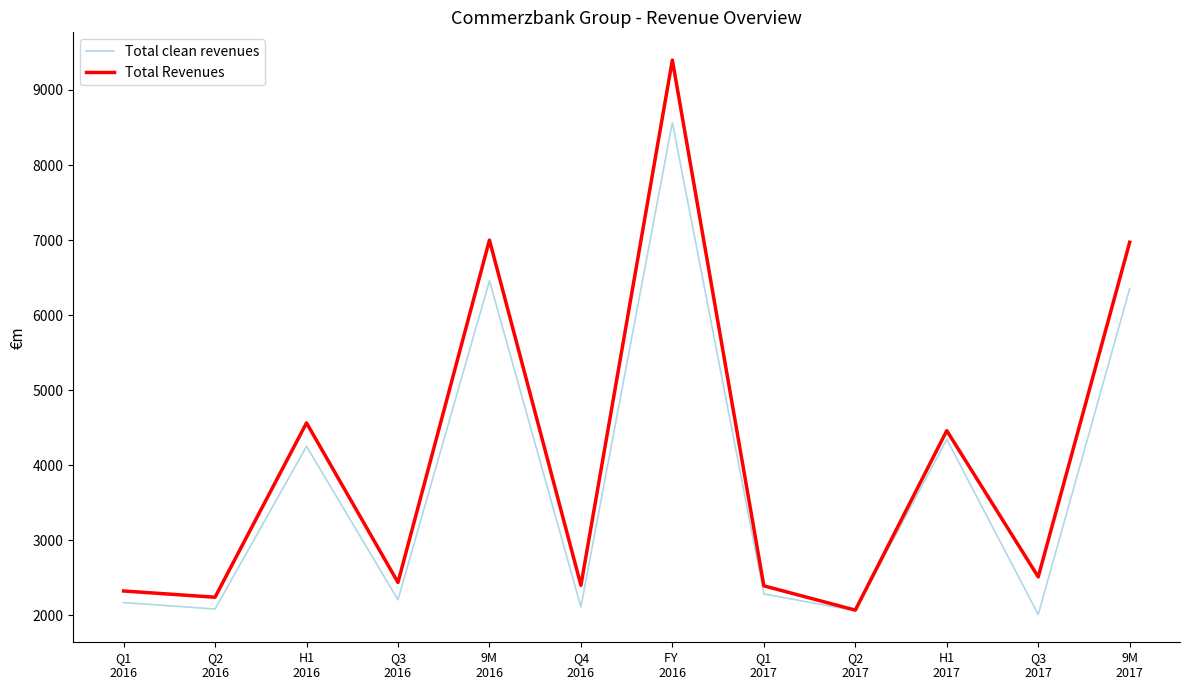

At which category does Total Revenues reach its first local peak?

H1
2016